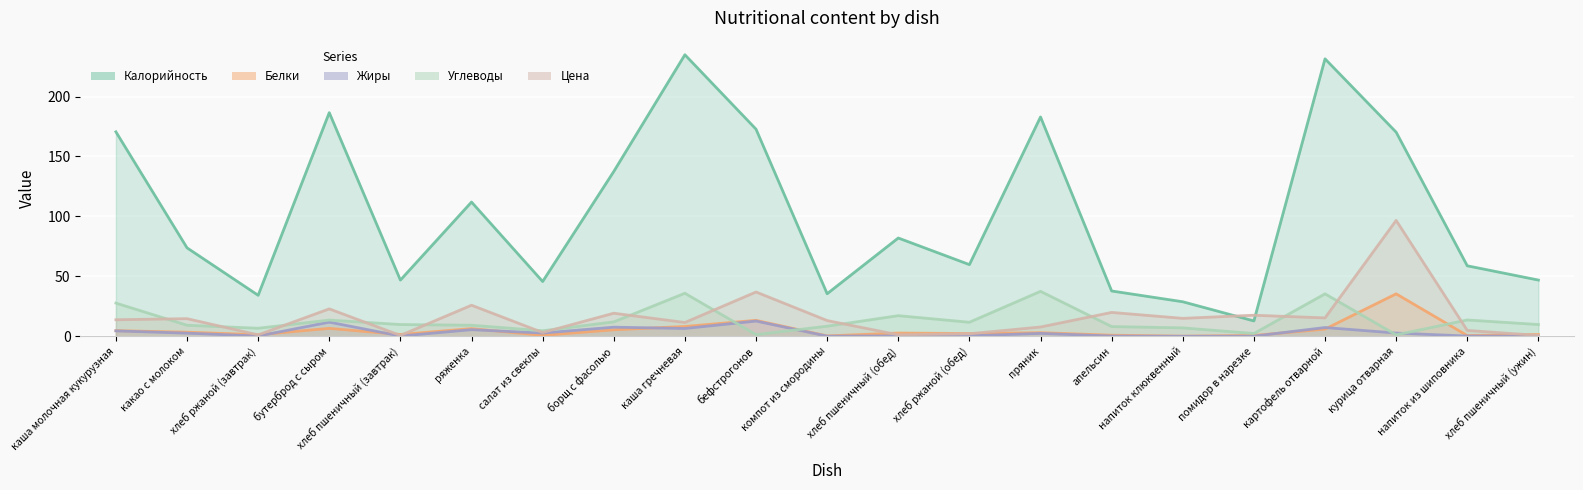

Which series changed the most between курица отварная and напиток из шиповника?

Калорийность